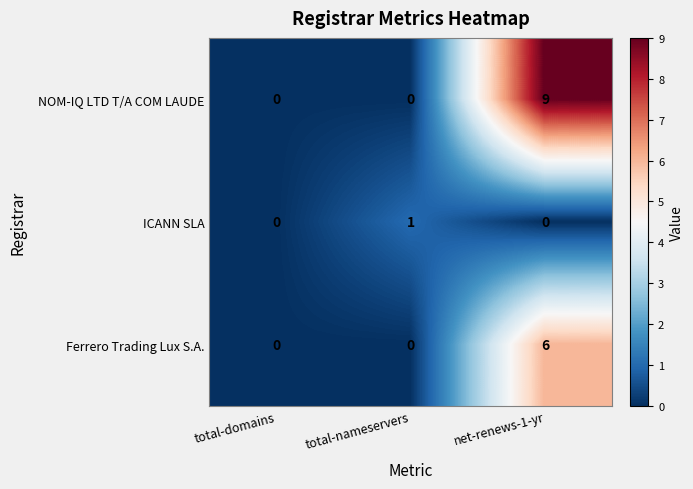

Which series has the largest range (max minus min)?

NOM-IQ LTD T/A COM LAUDE